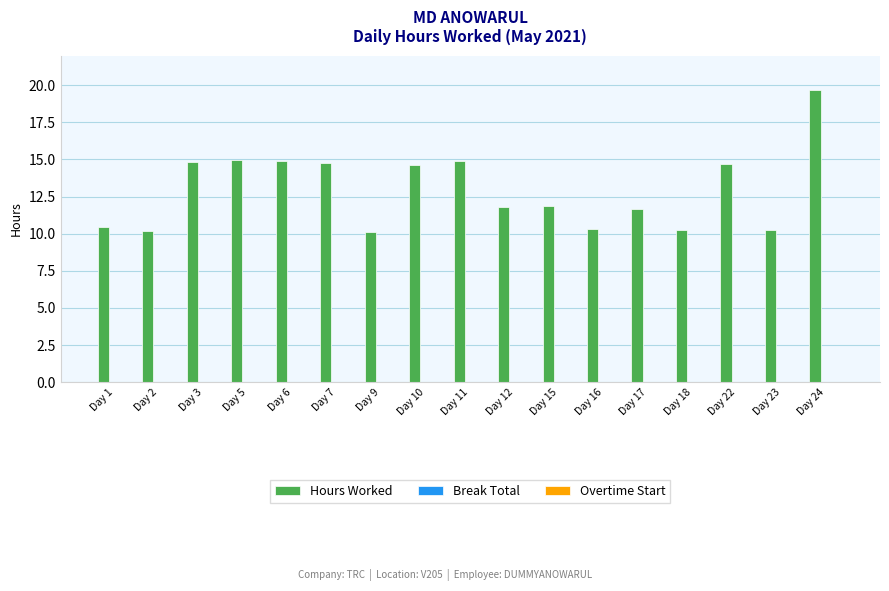

What is the value of the 10th bar from the left?

11.8